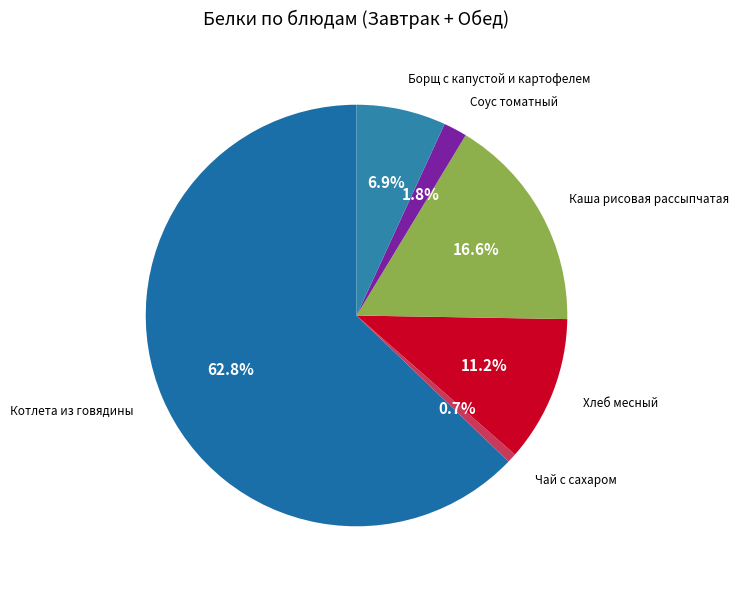

Which slice is the largest?

Котлета из говядины